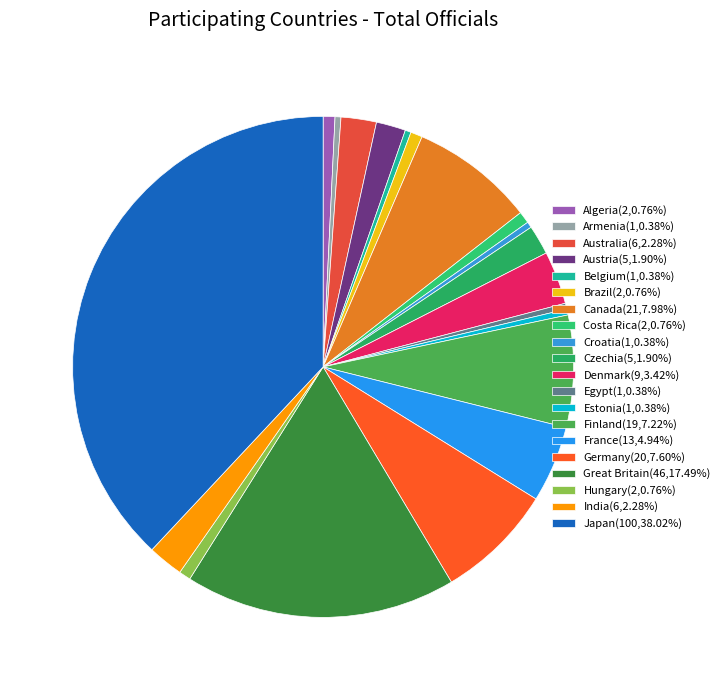

What is the largest slice in the pie chart?

Japan